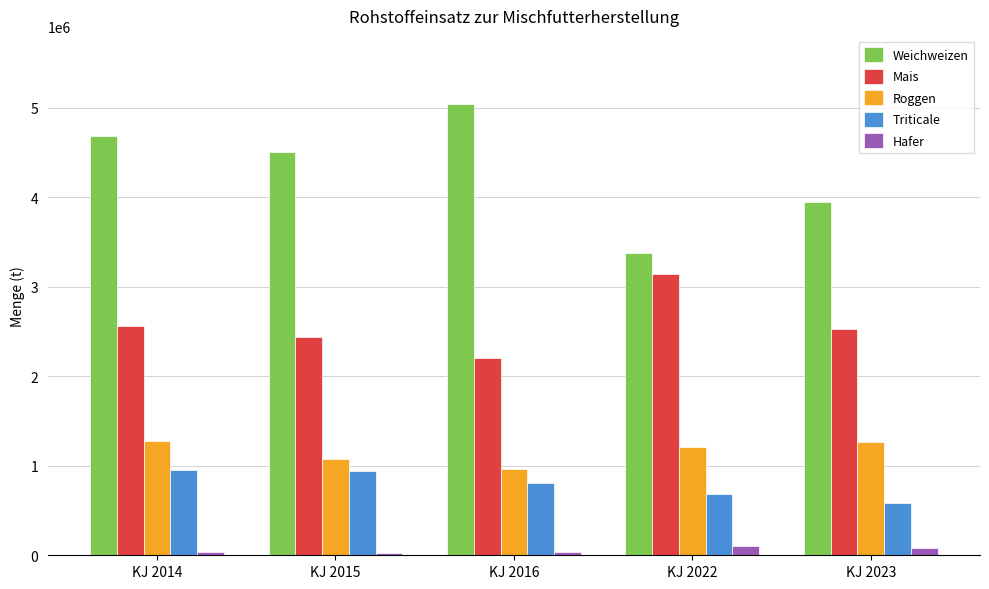

Which series has the largest total across all categories?

Weichweizen